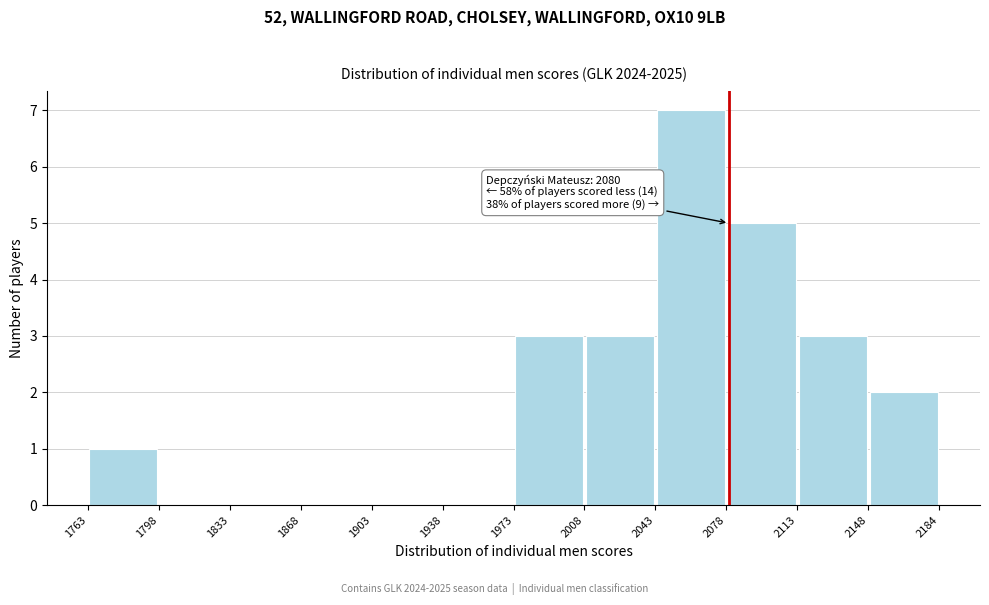

Which range on the x-axis has the tallest bar?

2043 to 2078